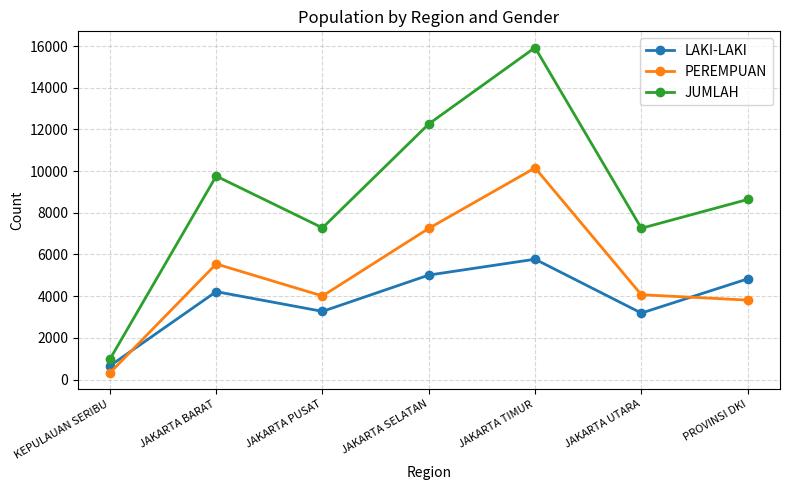

Is this an area chart (filled region under the line)?

No